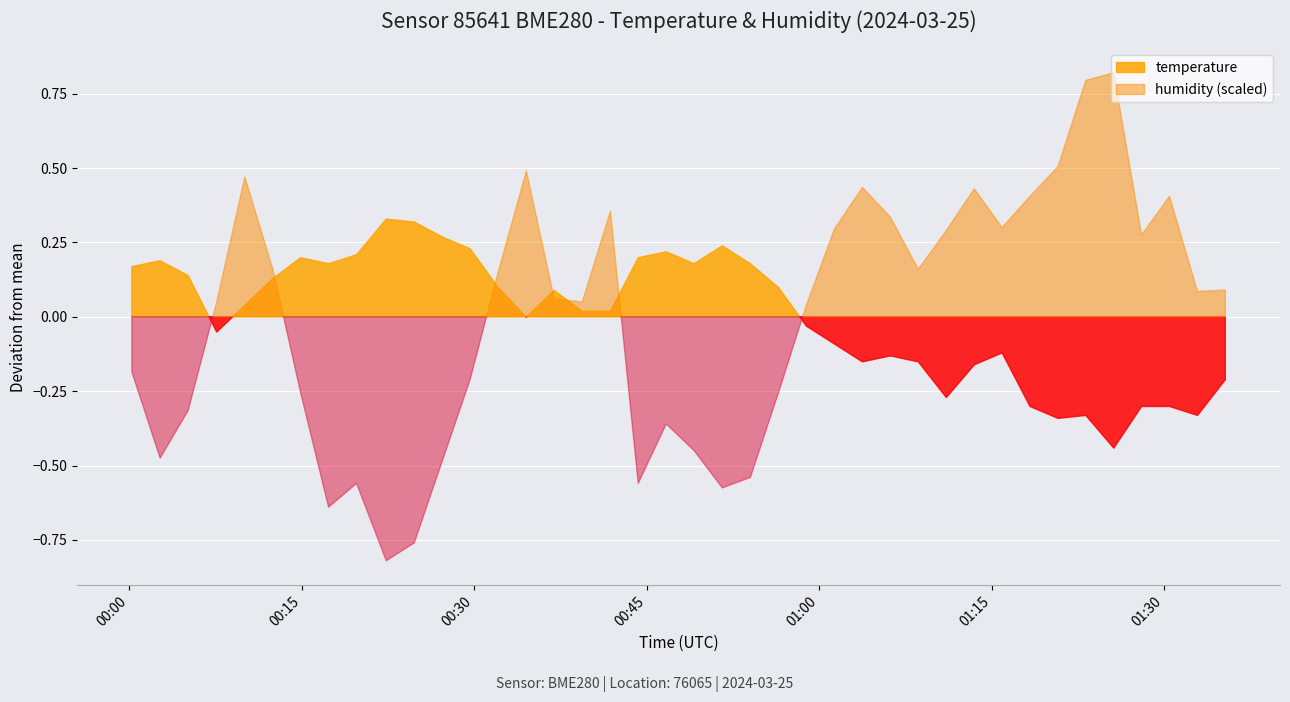

Does the chart display data point markers on the line(s)?

No